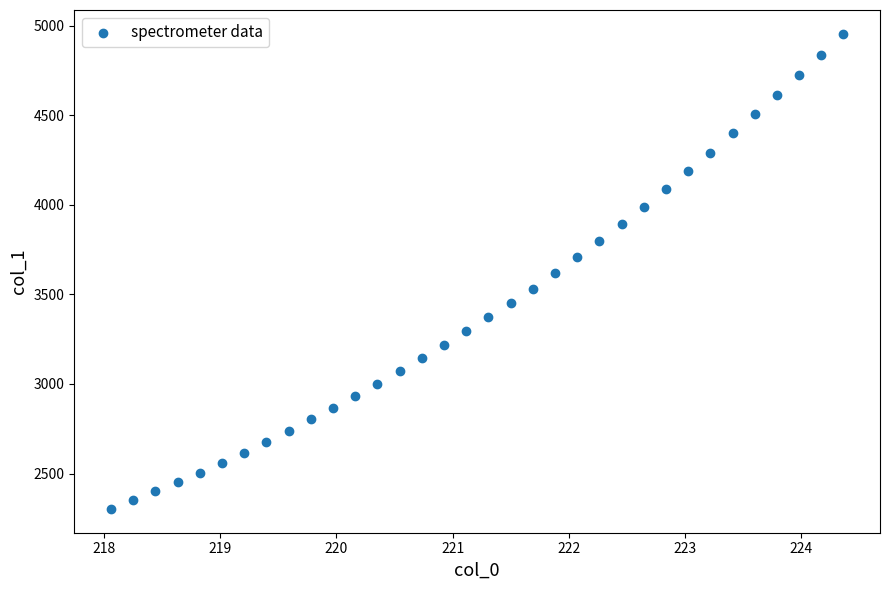

What is the range of X values (max minus min)?

6.3